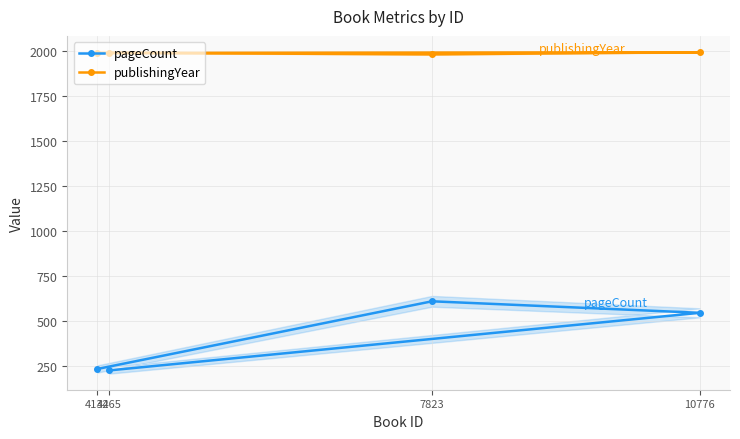

Which series has the widest spread of values?

pageCount